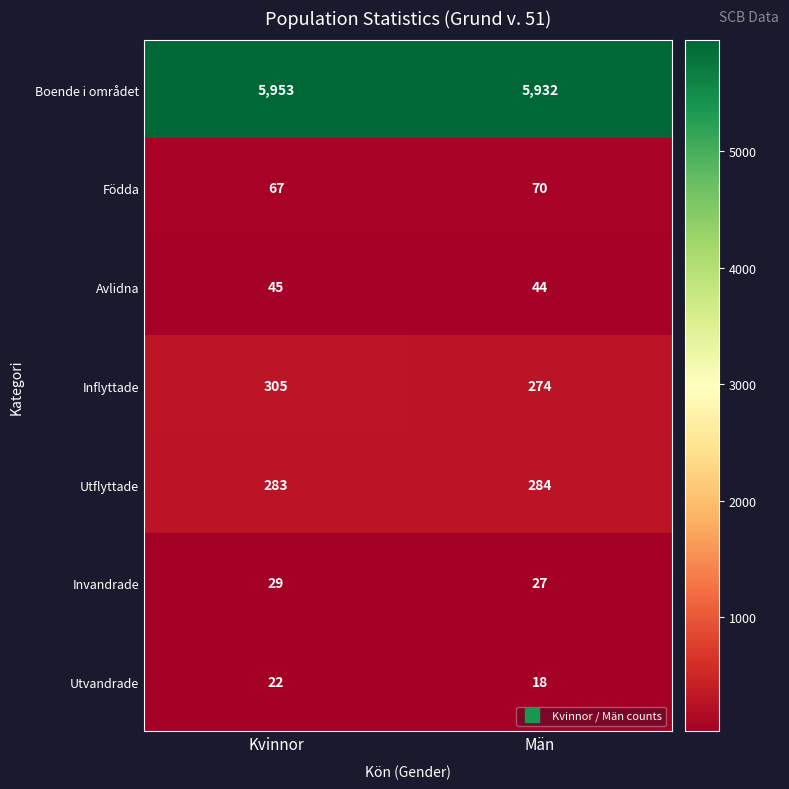

Which series has the largest range (max minus min)?

Inflyttade